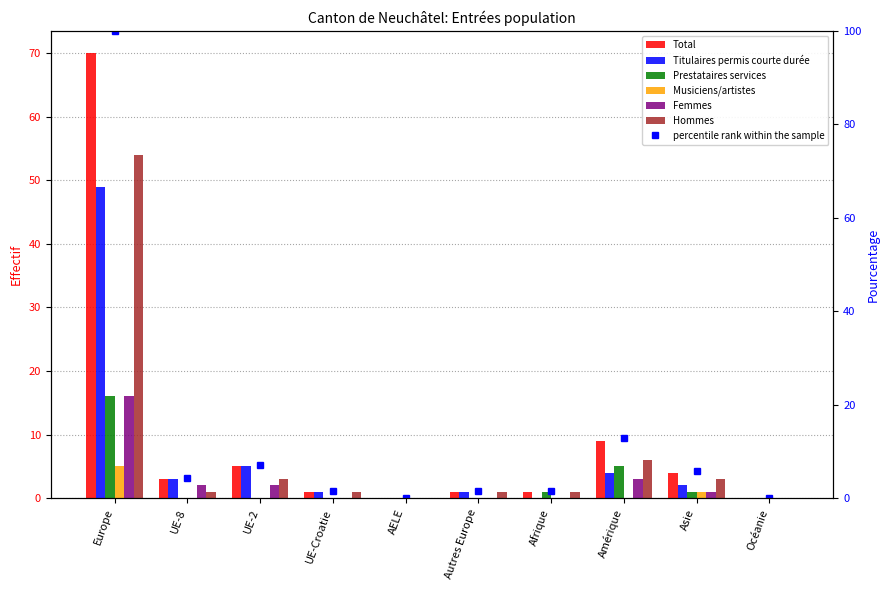

Are the bars horizontal?

No